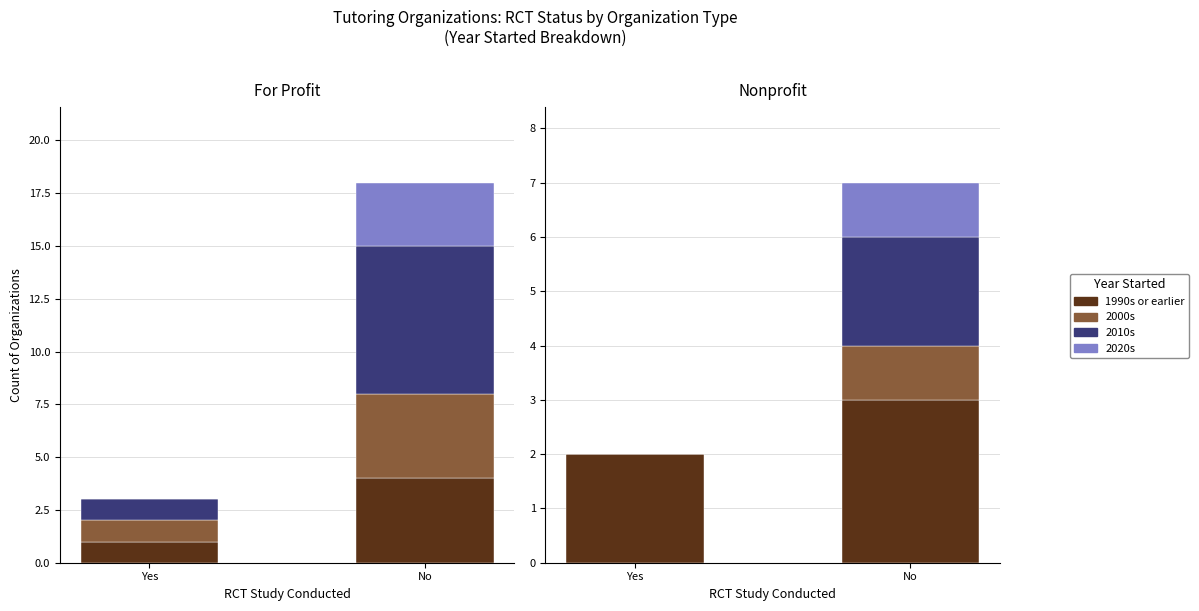

Is it true that 1990s or earlier equals 3 at No?

True